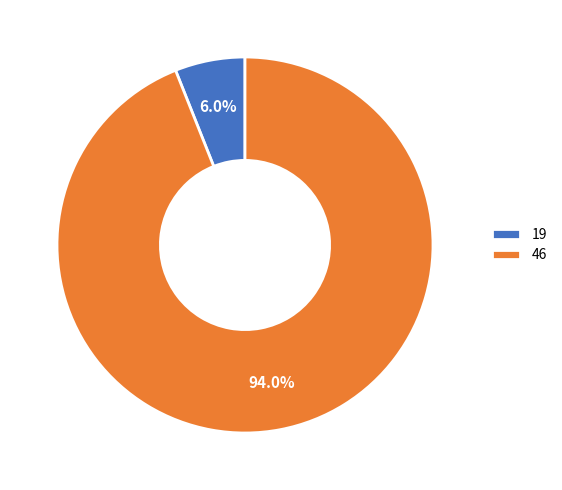

Between 46 and 19, which is larger?

46